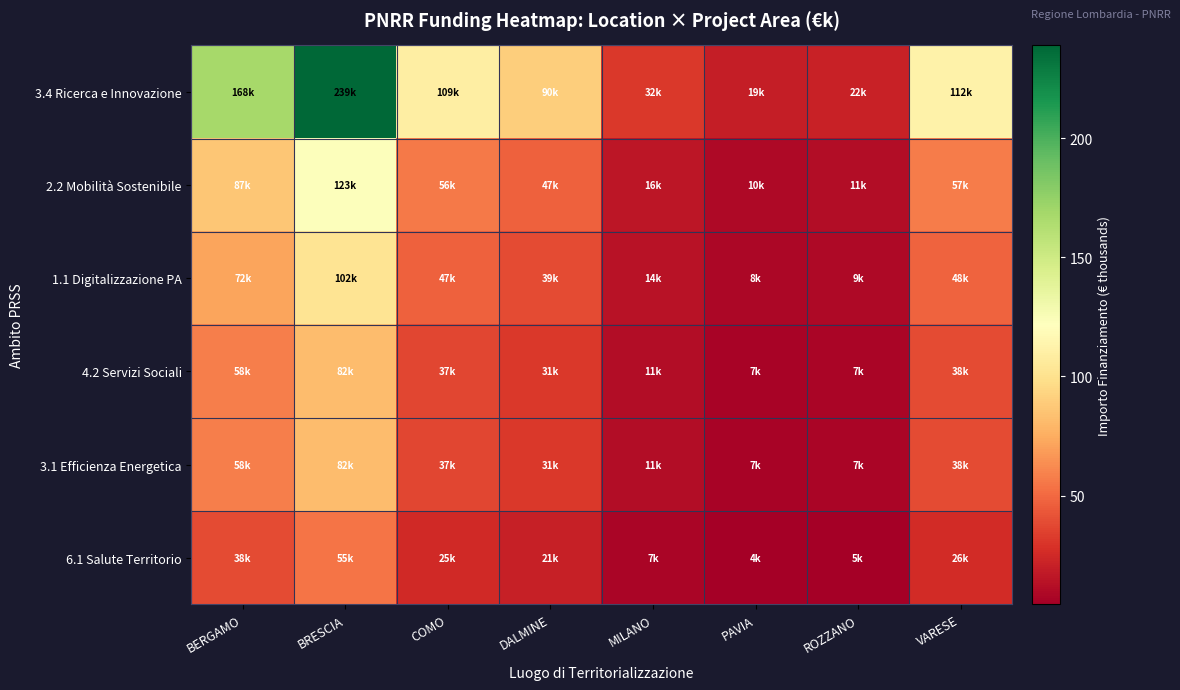

What is the spread (max minus min) of values at DALMINE?

69.8